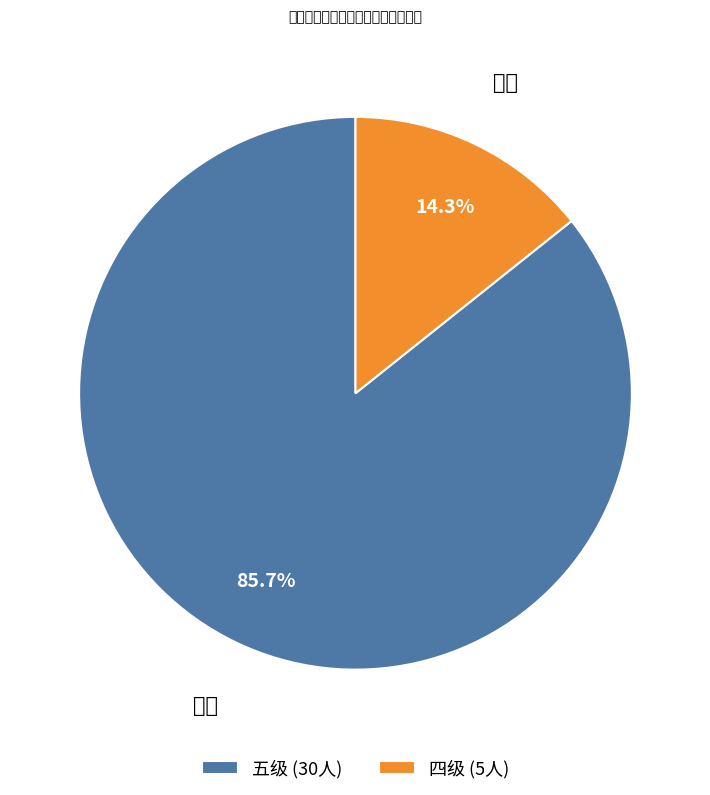

To the nearest percent, what is the combined percentage of 五级 and 四级?

100%